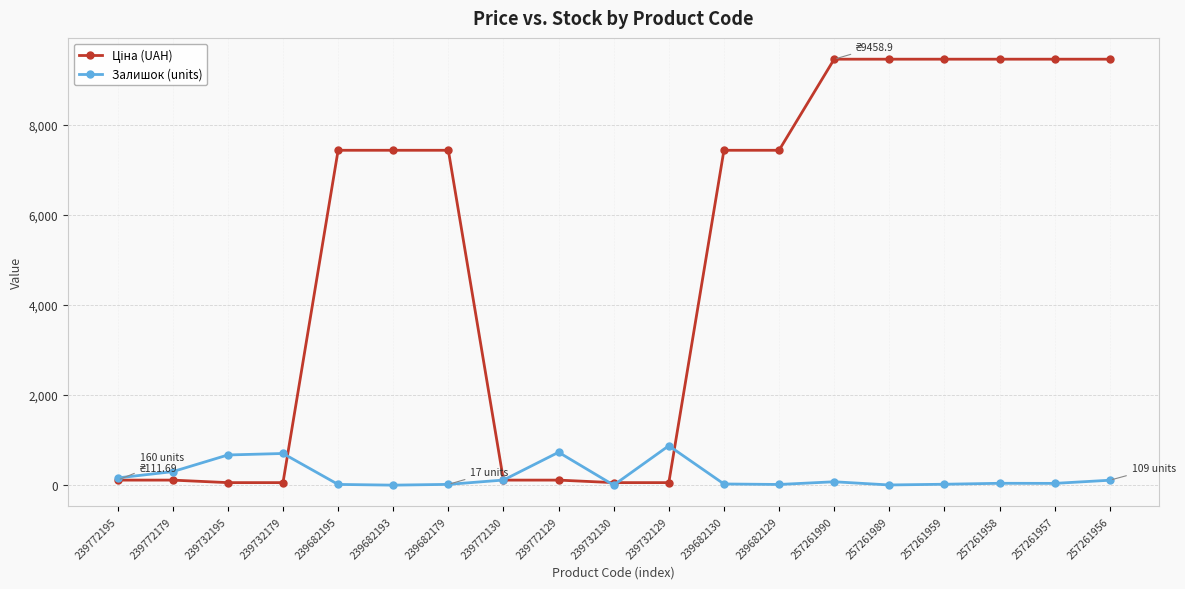

What is the greatest value displayed?

9458.9